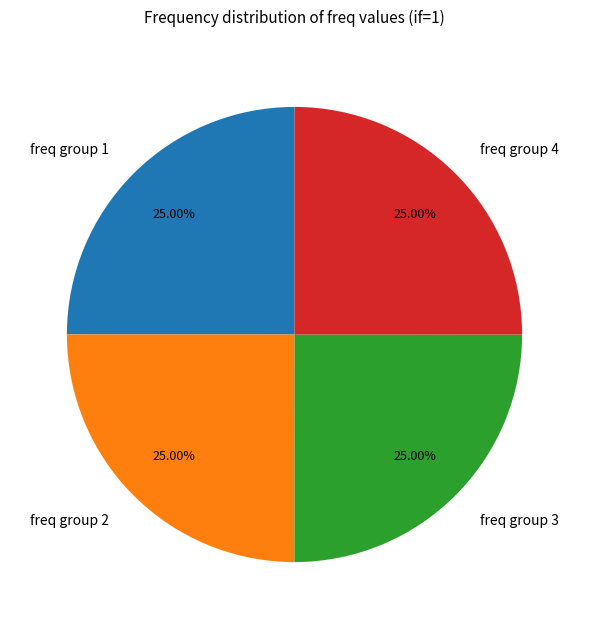

How many slices are in this pie chart?

4